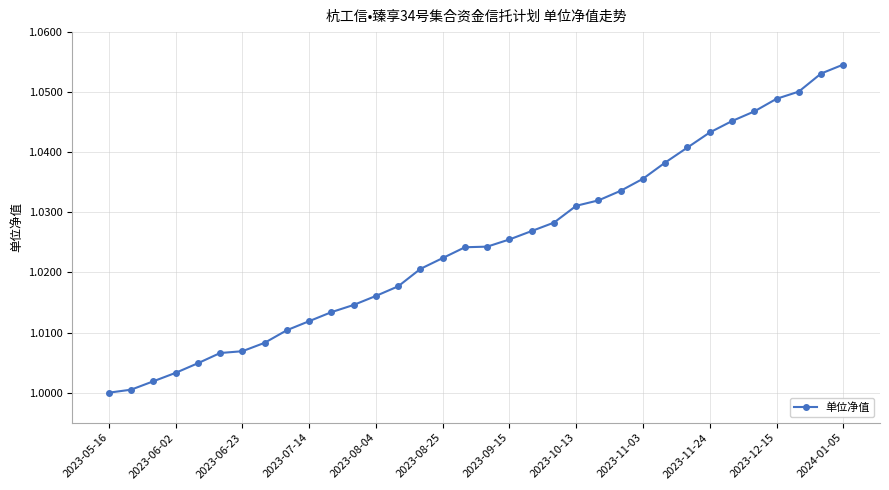

What is the difference between the second highest and minimum values?

0.1